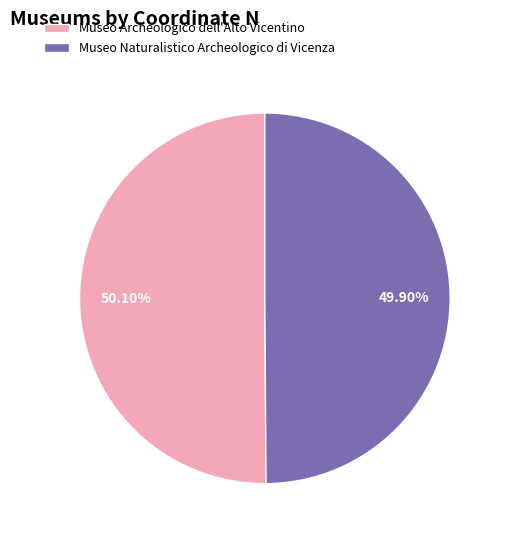

Does any single category account for the majority?

Yes